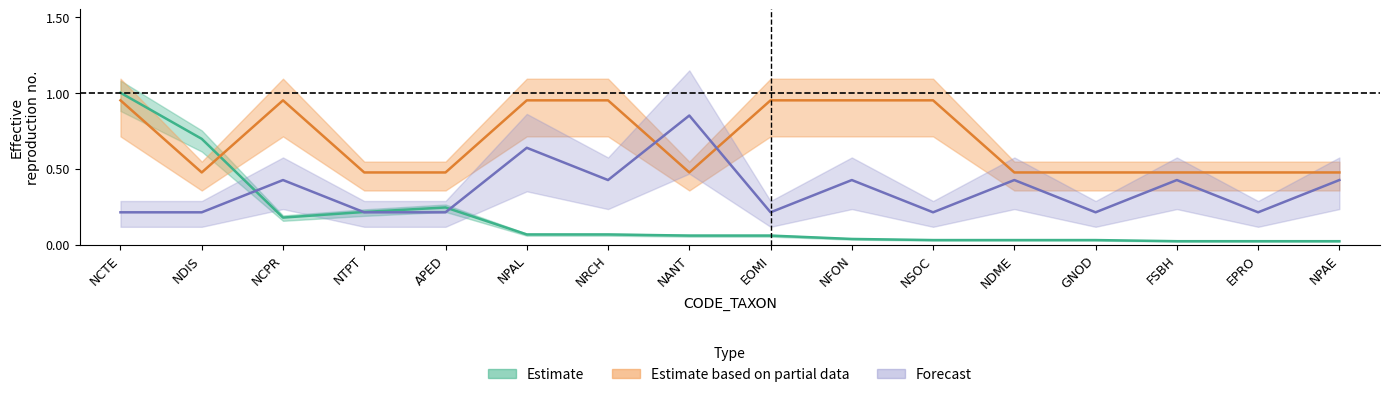

Which category has the highest value in the Forecast series?

NANT